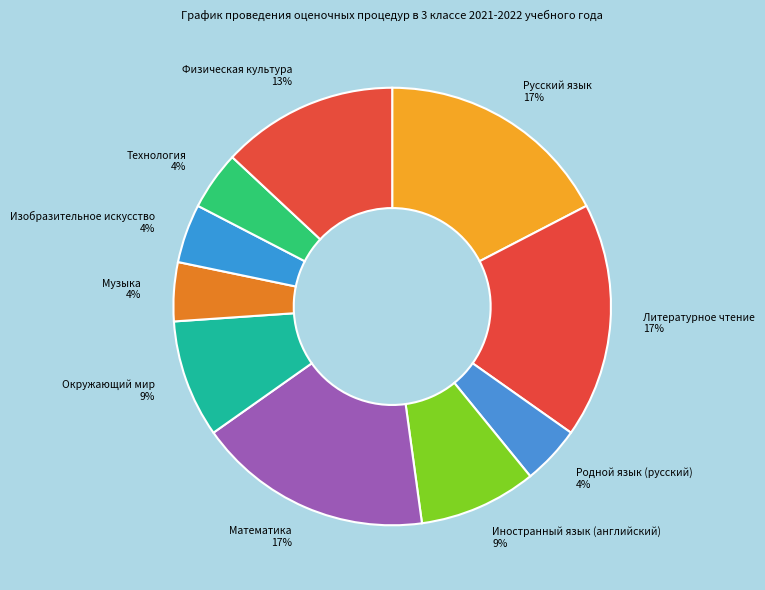

What percentage is the Математика slice, to the nearest percent?

17%